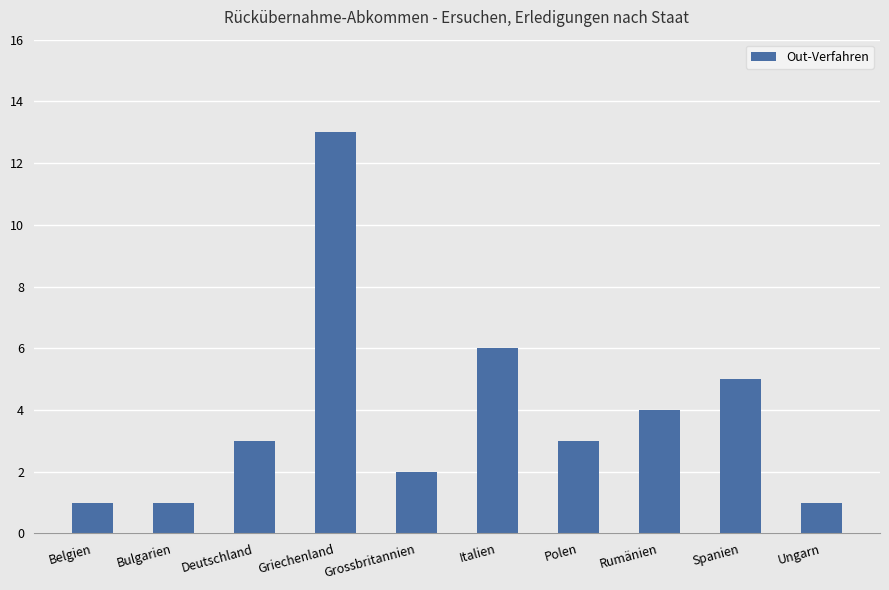

Reading left to right, extract all data points from this chart.

1	1	3	13	2	6	3	4	5	1